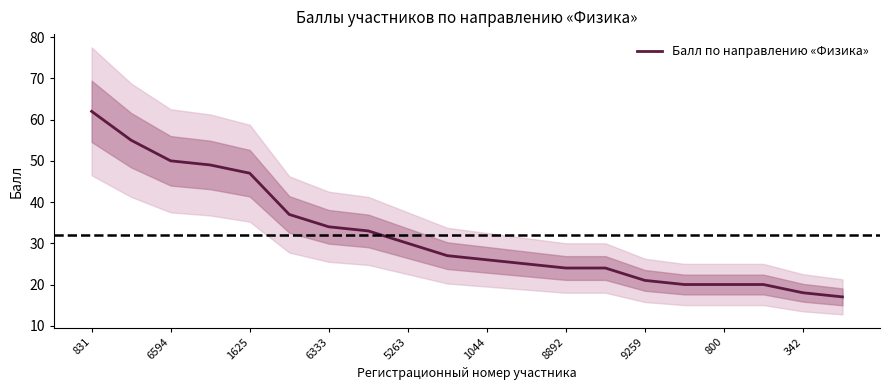

What is the maximum value for Балл по направлению «Физика»?

62